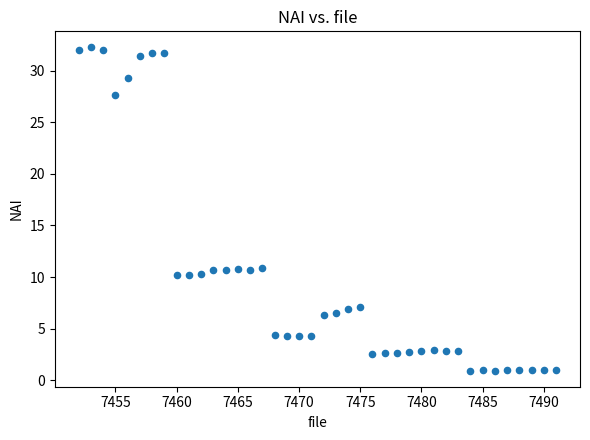

What is the range of X values (max minus min)?

39.0